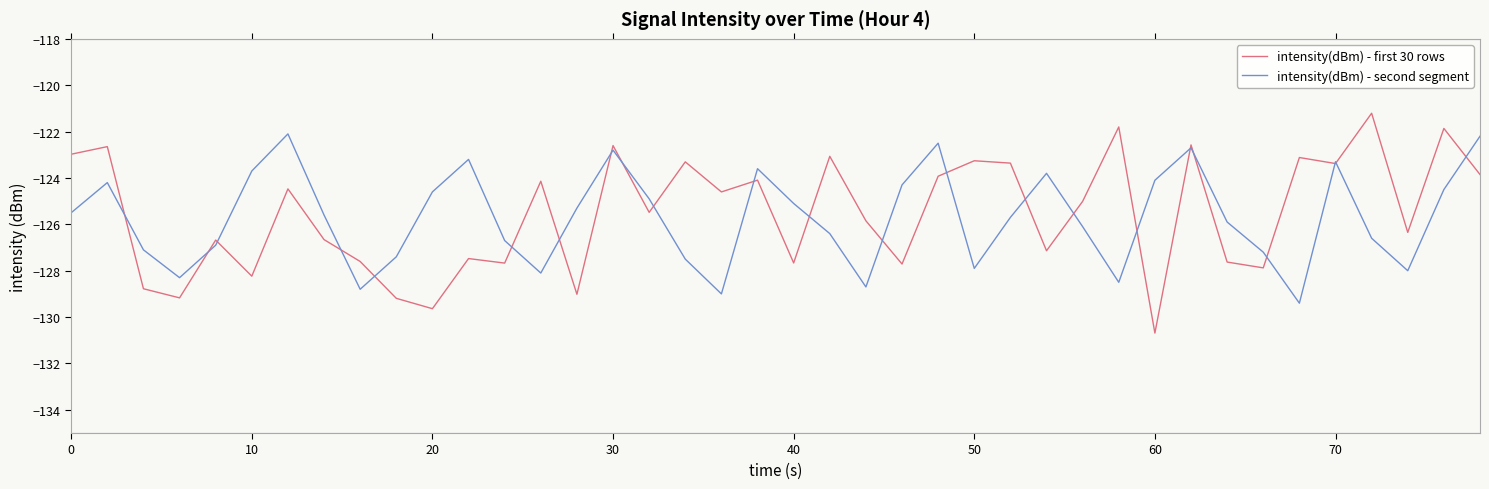

True or false: intensity(dBm) - first 30 rows and intensity(dBm) - second segment cross at least once.

True